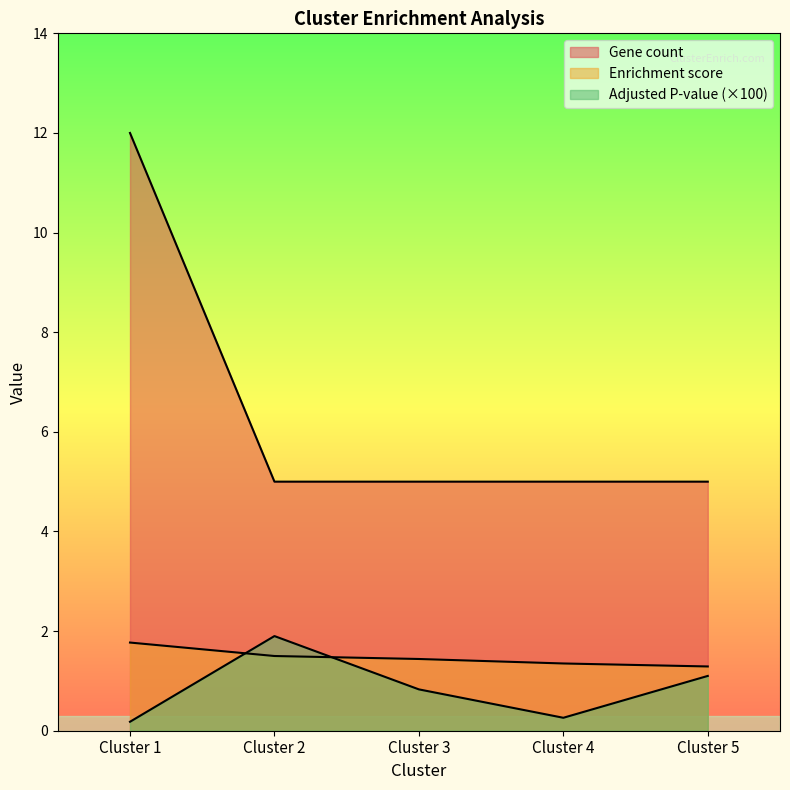

Reading right to left, what are all the values shown in this chart?

Enrichment score: 1.3	1.4	1.4	1.5	1.8
Adjusted P-value: 1.1	0.3	0.8	1.9	0.2
Gene count: 5.0	5.0	5.0	5.0	12.0